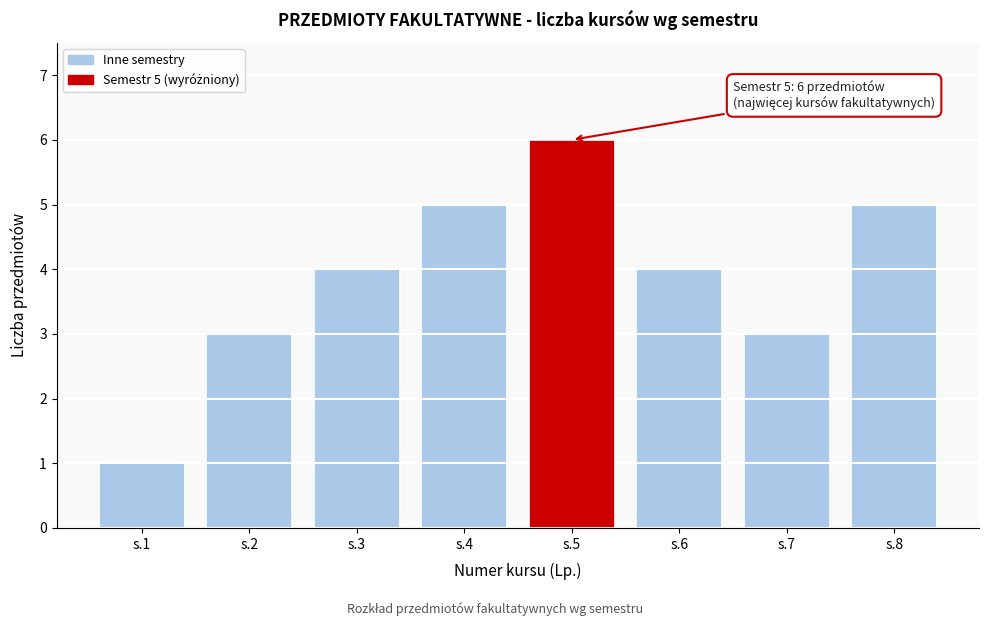

Reading right to left, what are all the values shown in this chart?

5	3	4	6	5	4	3	1